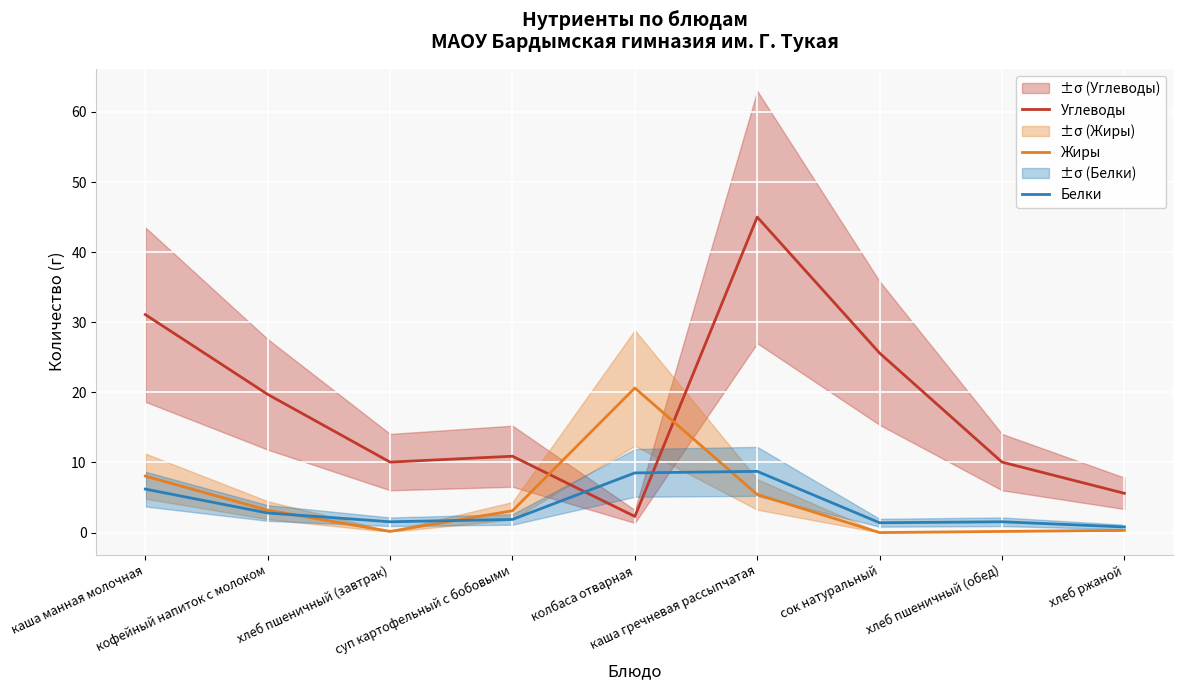

After their last crossing, which series has the higher values: Углеводы or Белки?

Углеводы